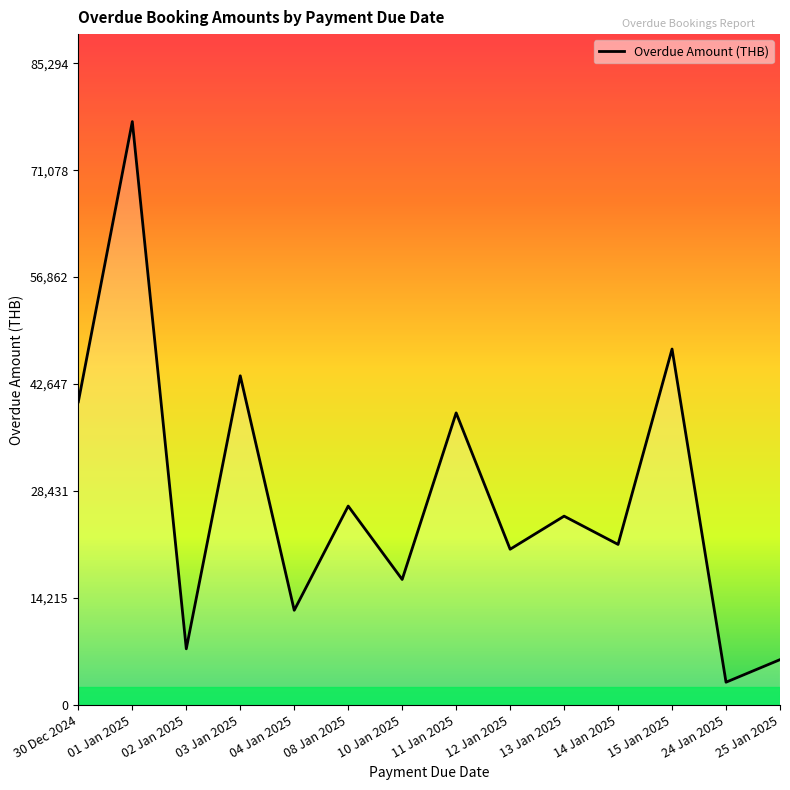

The chart shows a value of 38810 at 11 Jan 2025. True or false?

True